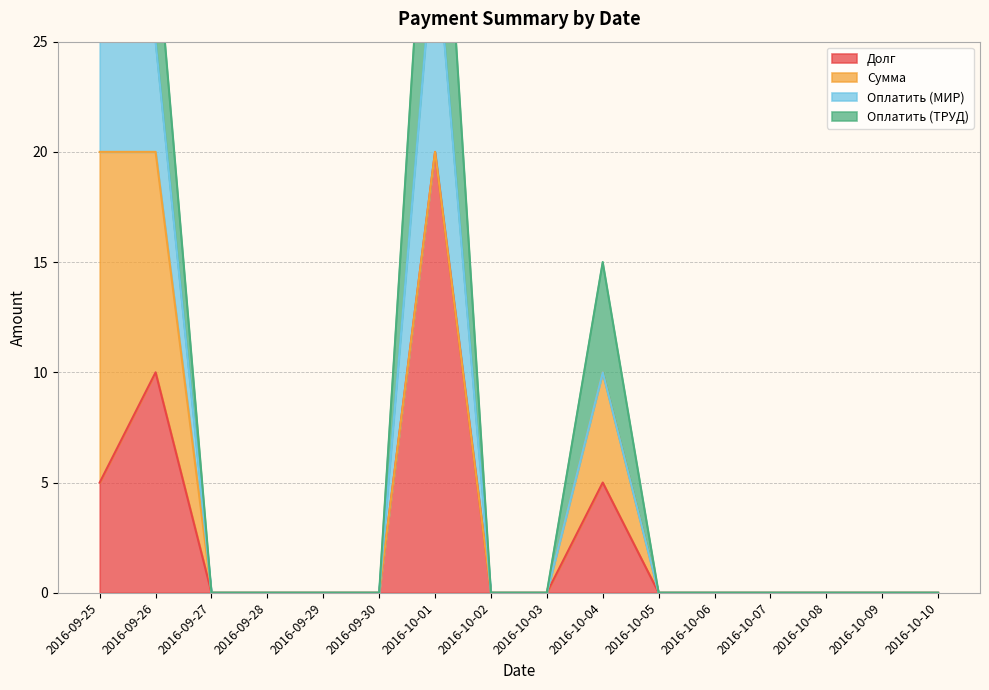

Is it true that Долг equals 0 at 2016-10-06?

True